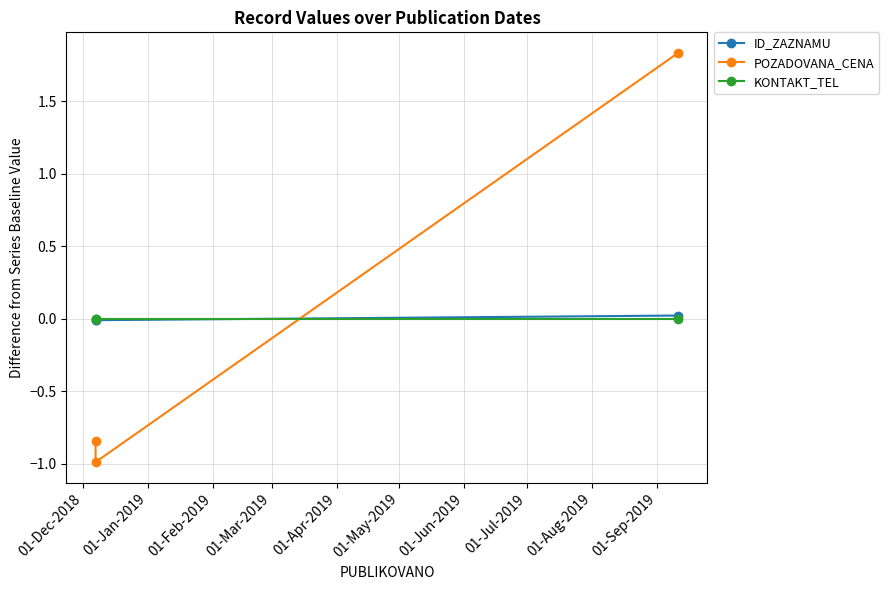

The POZADOVANA_CENA series shows -0.6 at 01-Jan-2019. True or false?

False